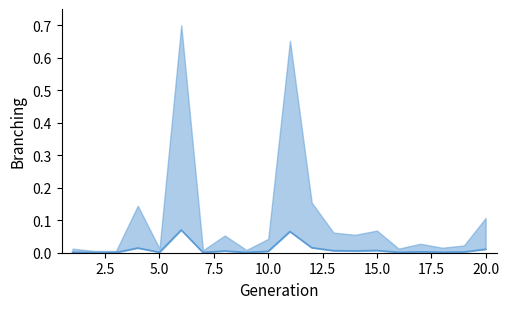

How many lines are shown in the chart?

1